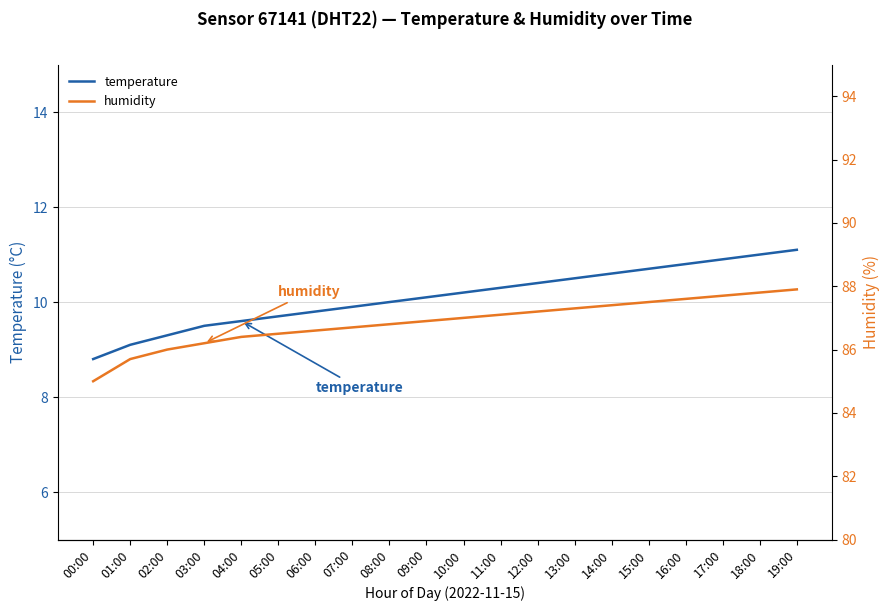

What position from the right is 08:00?

12